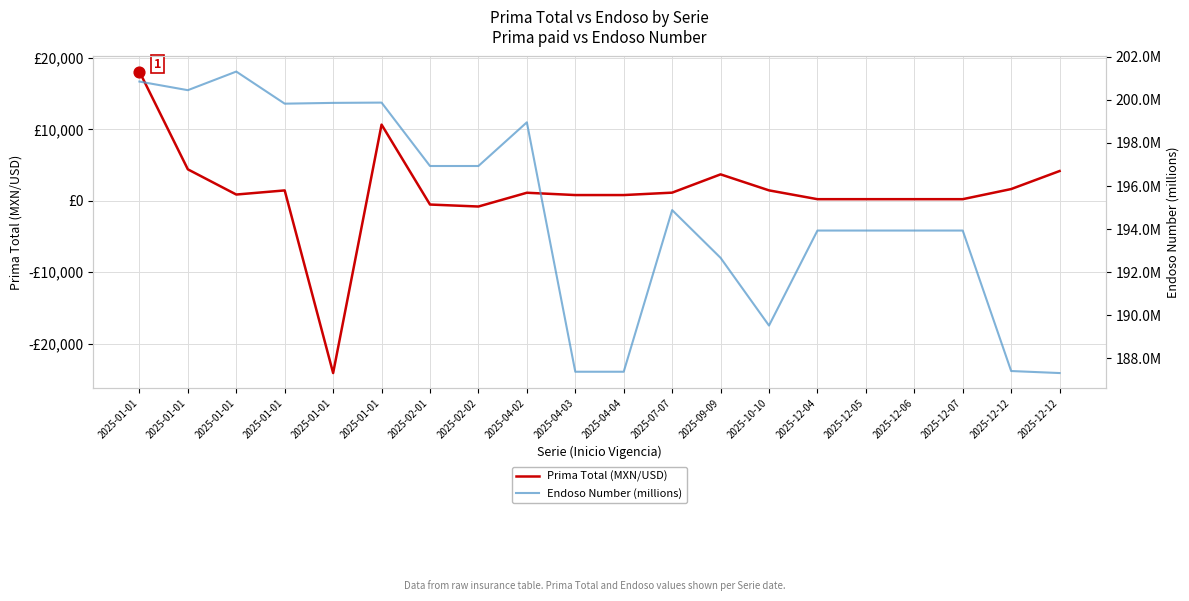

At which category is the sum across all series the highest?

2025-01-01